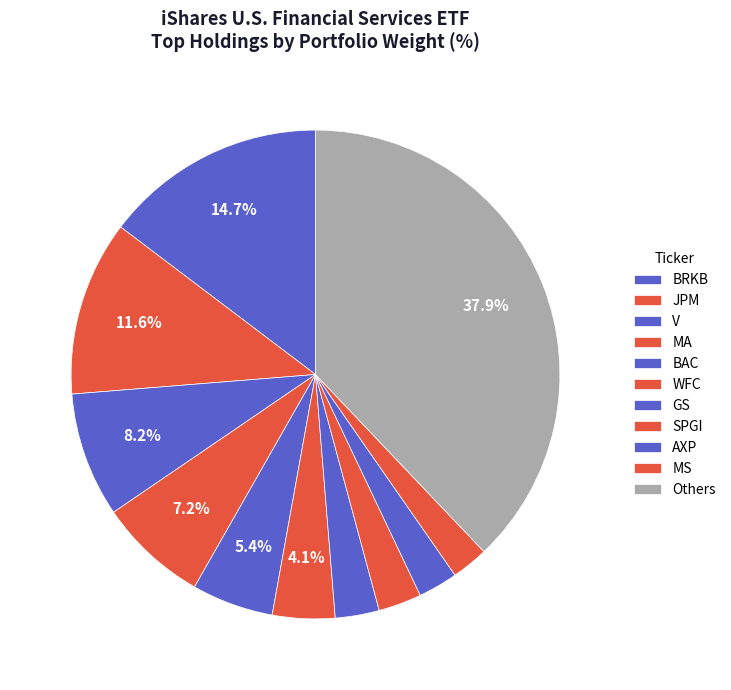

Count the number of slices in the pie.

11